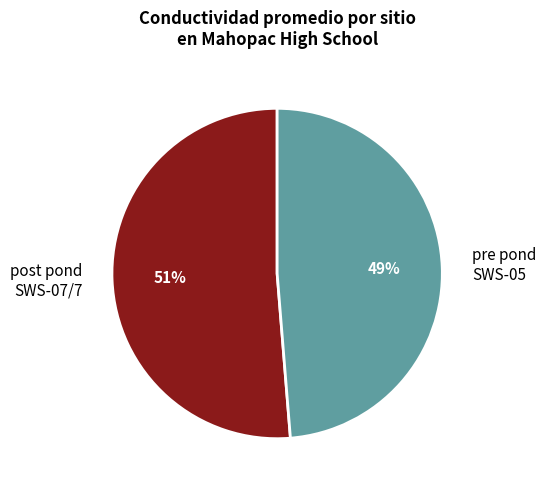

Which has a higher value, pre pond SWS-05 or post pond SWS-07/7?

post pond SWS-07/7